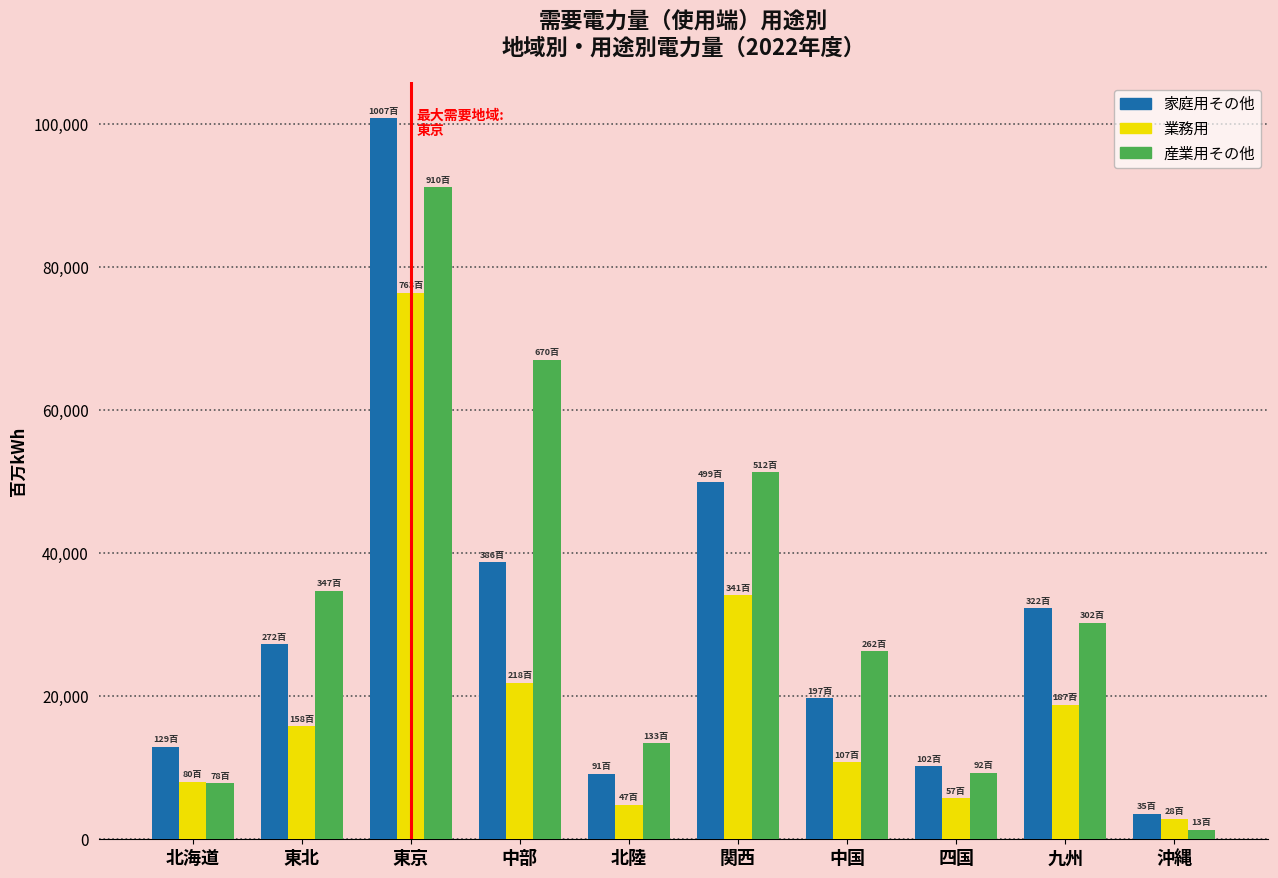

Reading left to right, what are all the values shown in this chart?

家庭用その他: 12925	27245	100781	38681	9142	49970	19738	10202	32276	3546
業務用: 8020	15817	76344	21840	4796	34122	10775	5753	18791	2858
産業用その他: 7849	34741	91087	67041	13394	51292	26267	9272	30247	1350